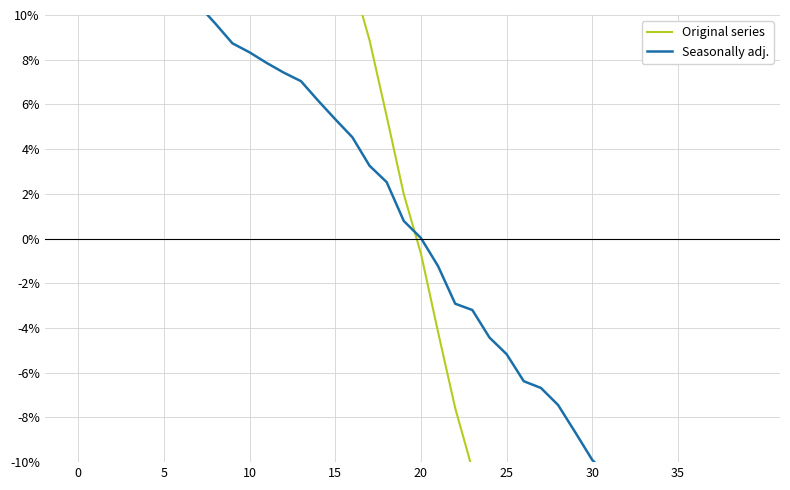

How many intersections are there between Seasonally adj. and Original series?

1